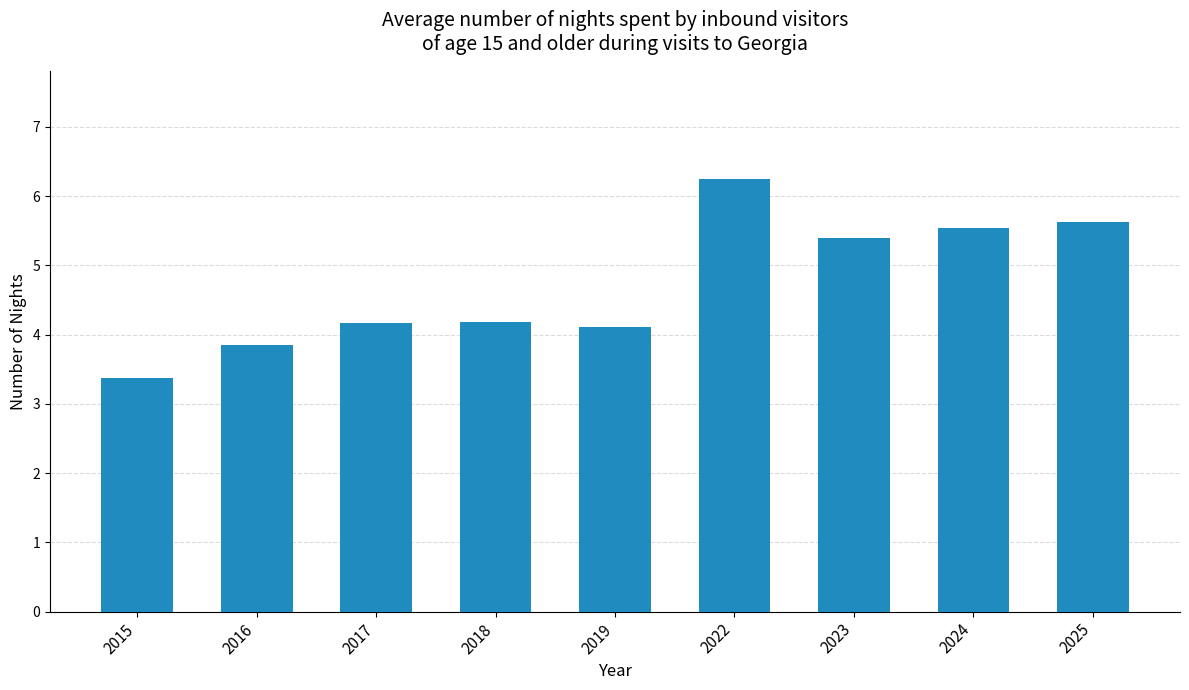

Approximately how many times larger is the value at 2016 compared to 2022?

0.6